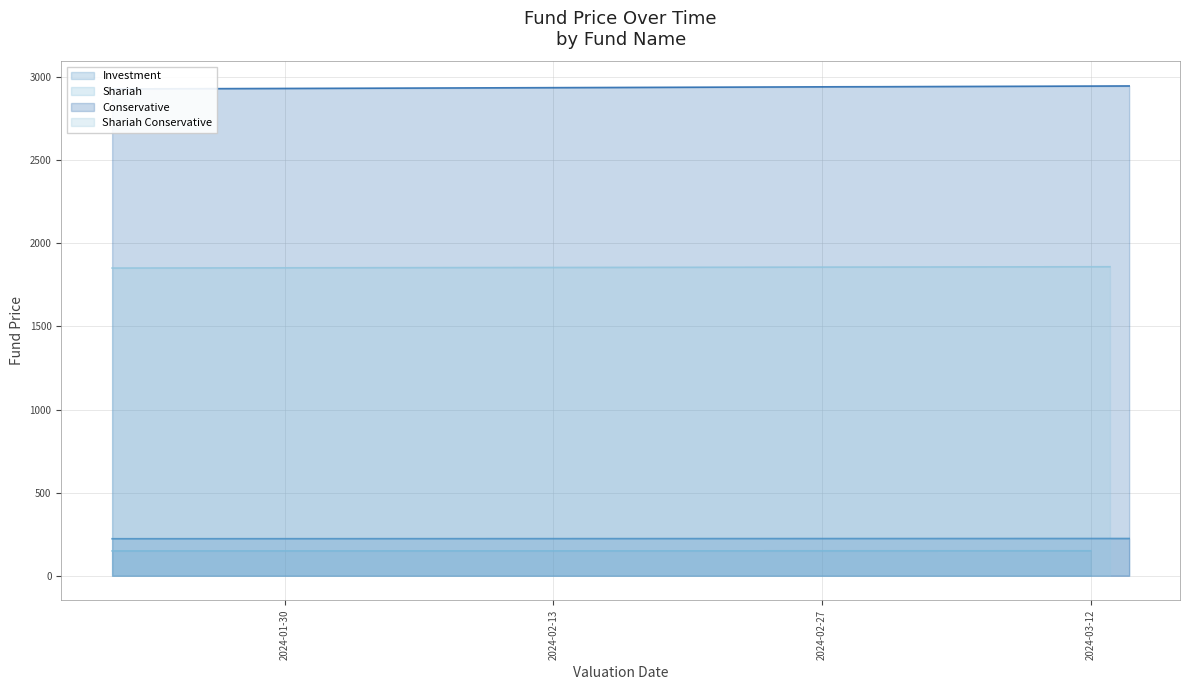

What is the minimum value for Investment?

222.6